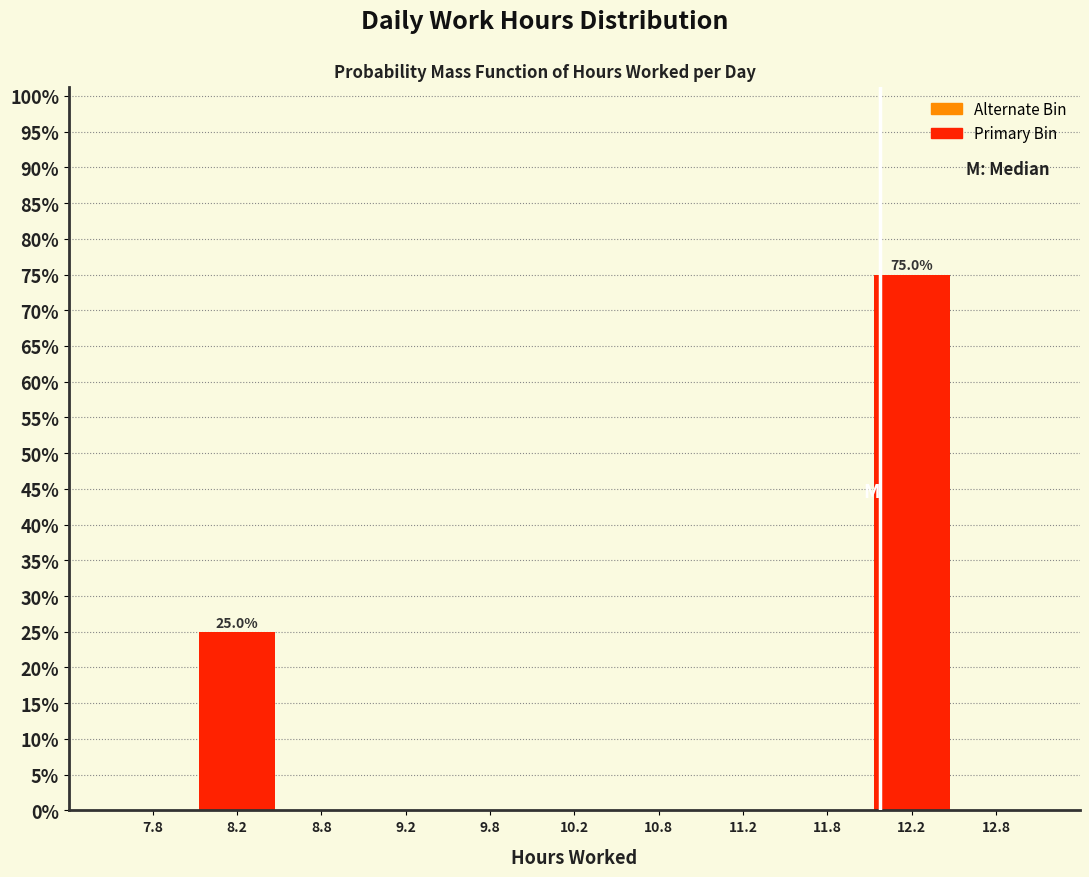

Which range on the x-axis has the tallest bar?

12.0 to 12.5